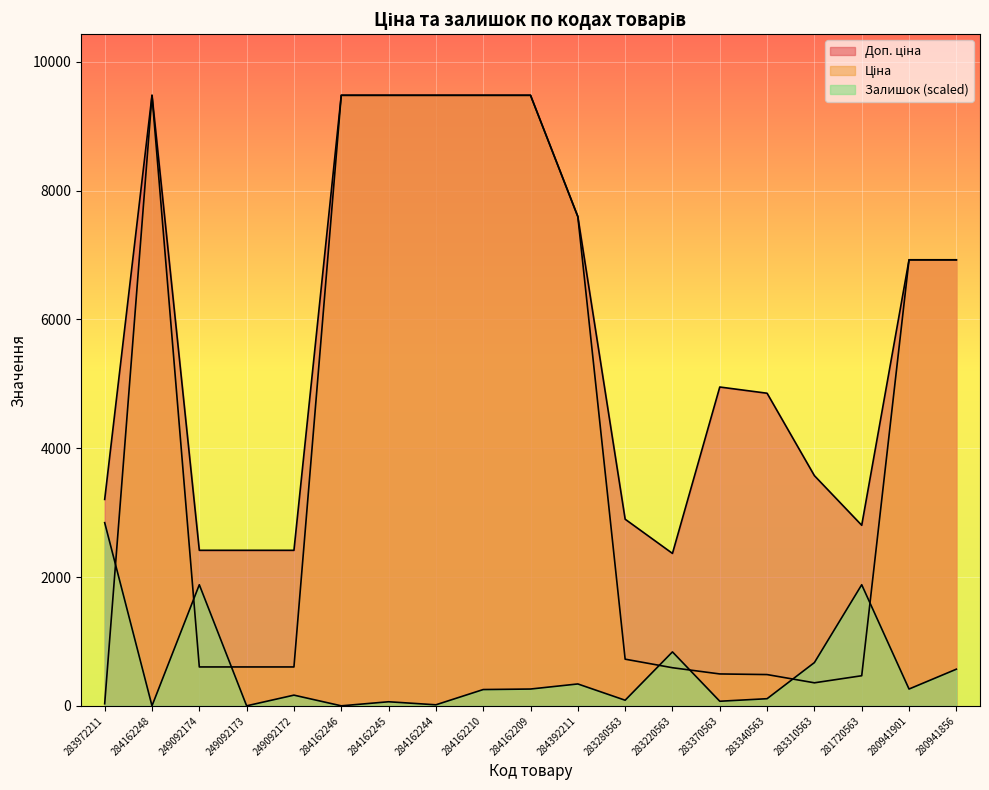

How many interior local peaks does the Залишок series have?

6